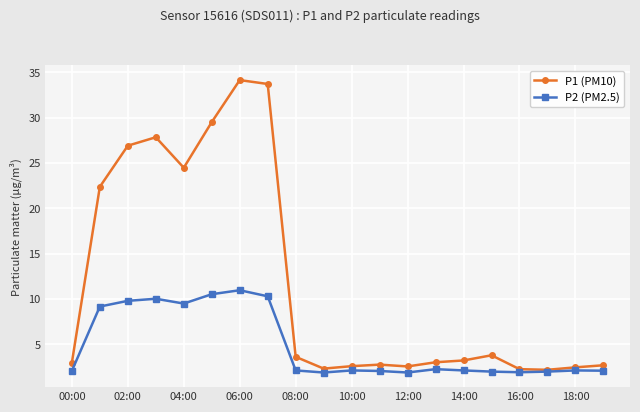

What is the greatest value displayed?

34.1